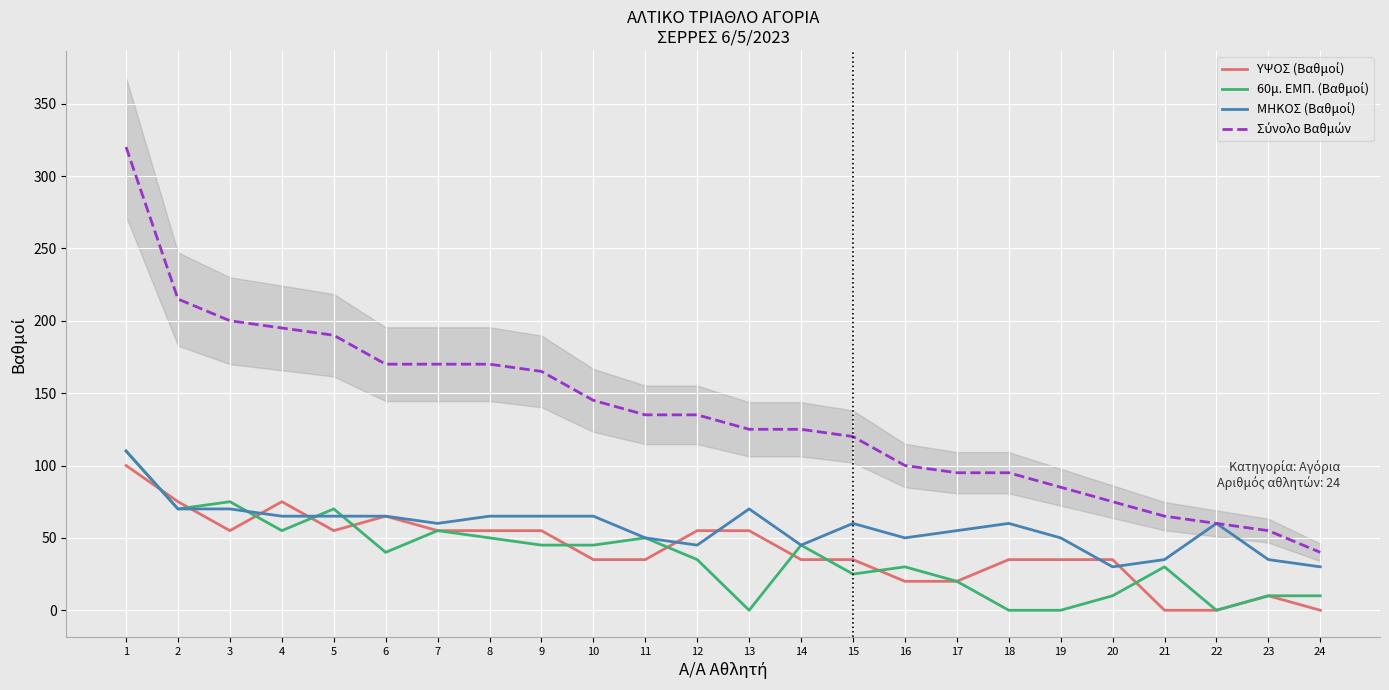

Is it true that Σύνολο Βαθμών equals 269 at 3?

False